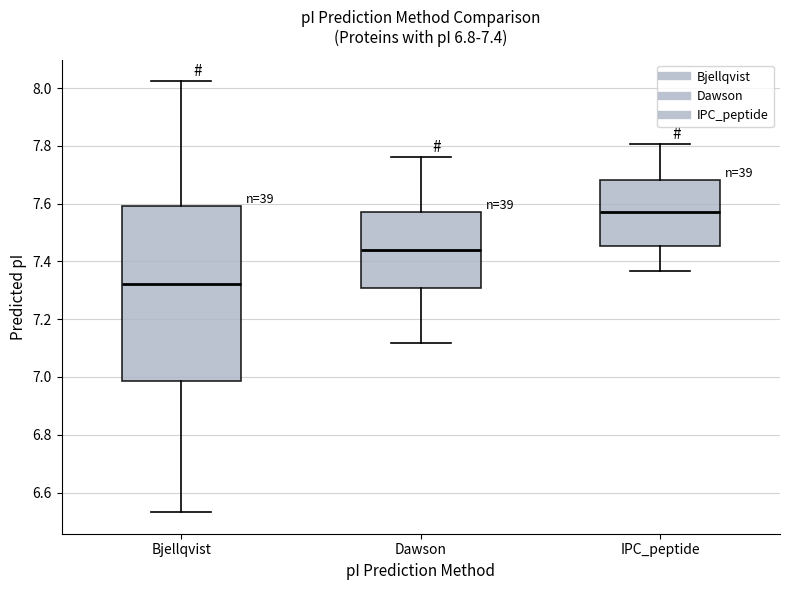

Which box is the tallest, from its lower edge to its upper edge?

Bjellqvist